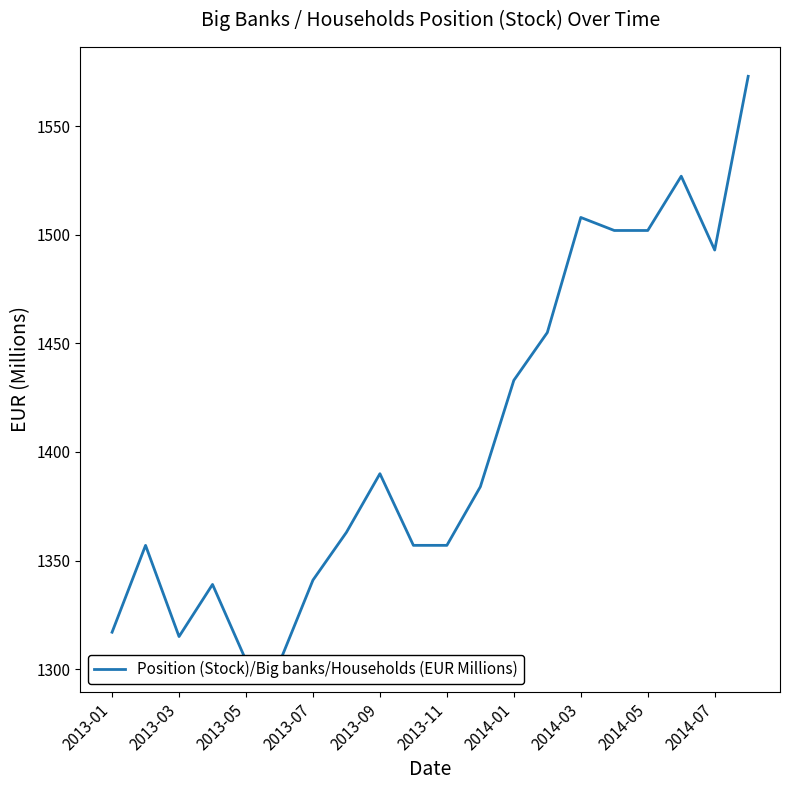

How many lines are shown in the chart?

1